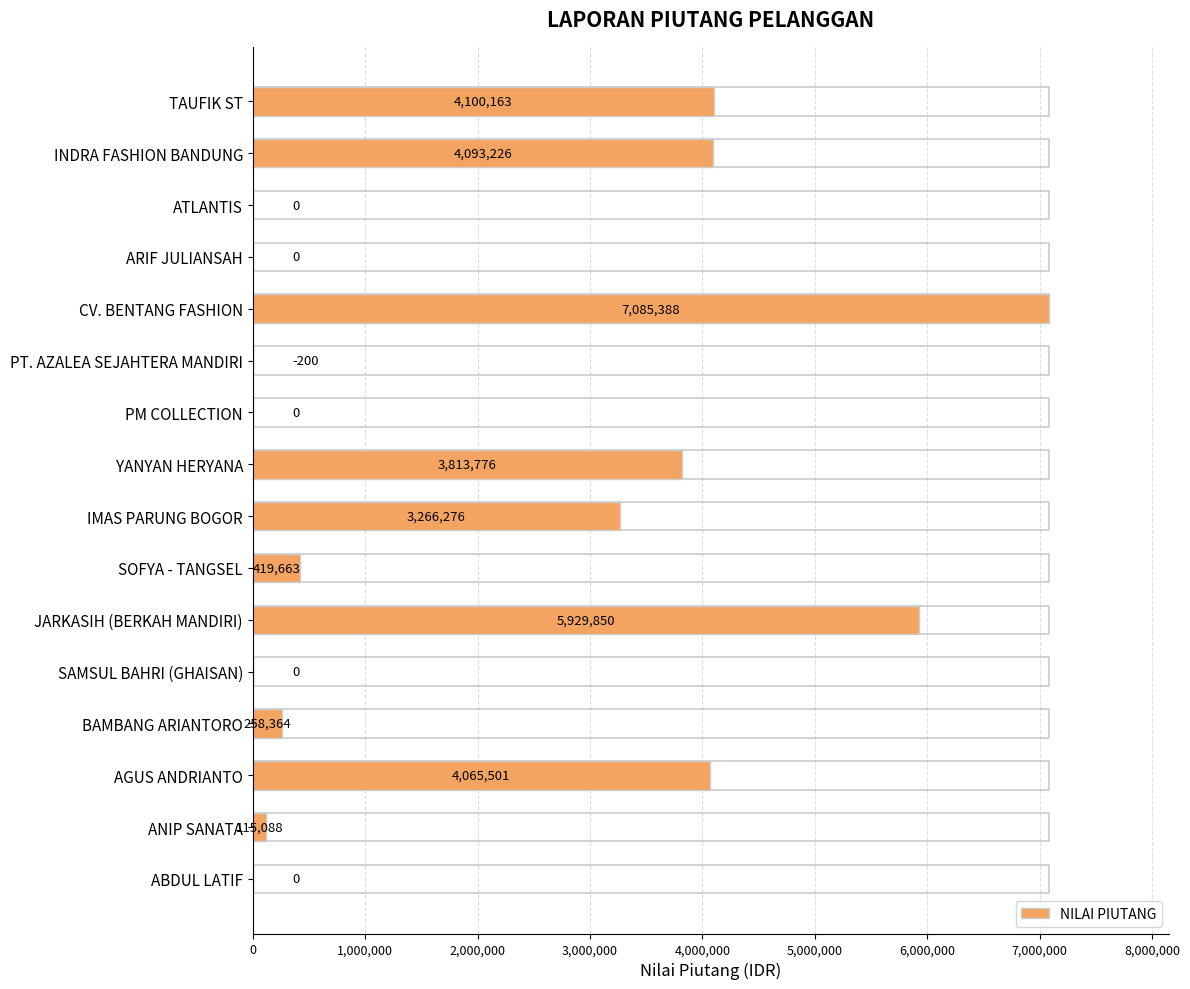

Between AGUS ANDRIANTO and SAMSUL BAHRI (GHAISAN), which is larger?

AGUS ANDRIANTO